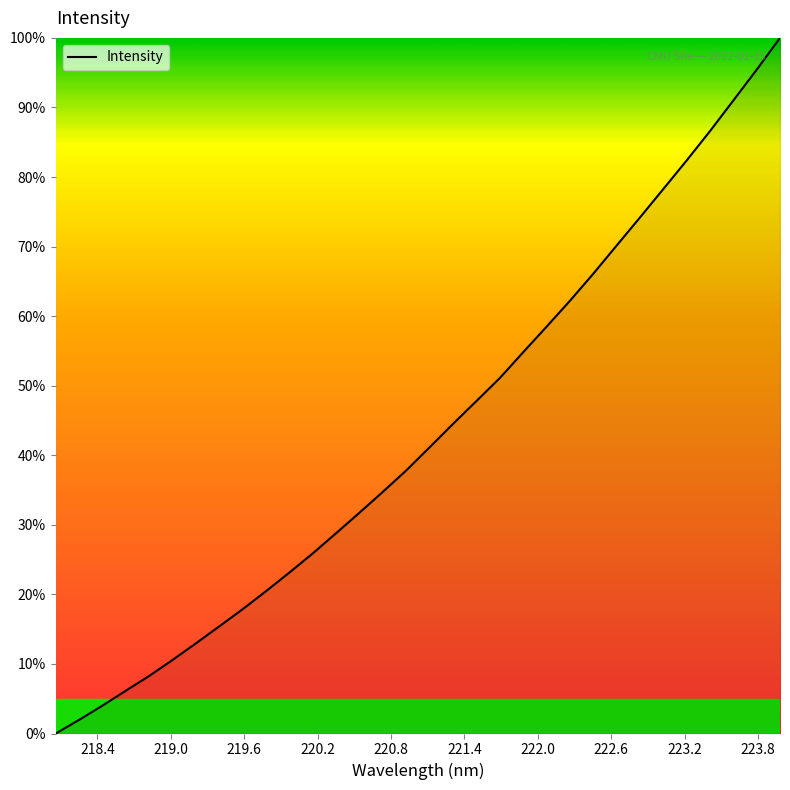

What is the difference between the maximum and minimum values?

100.0